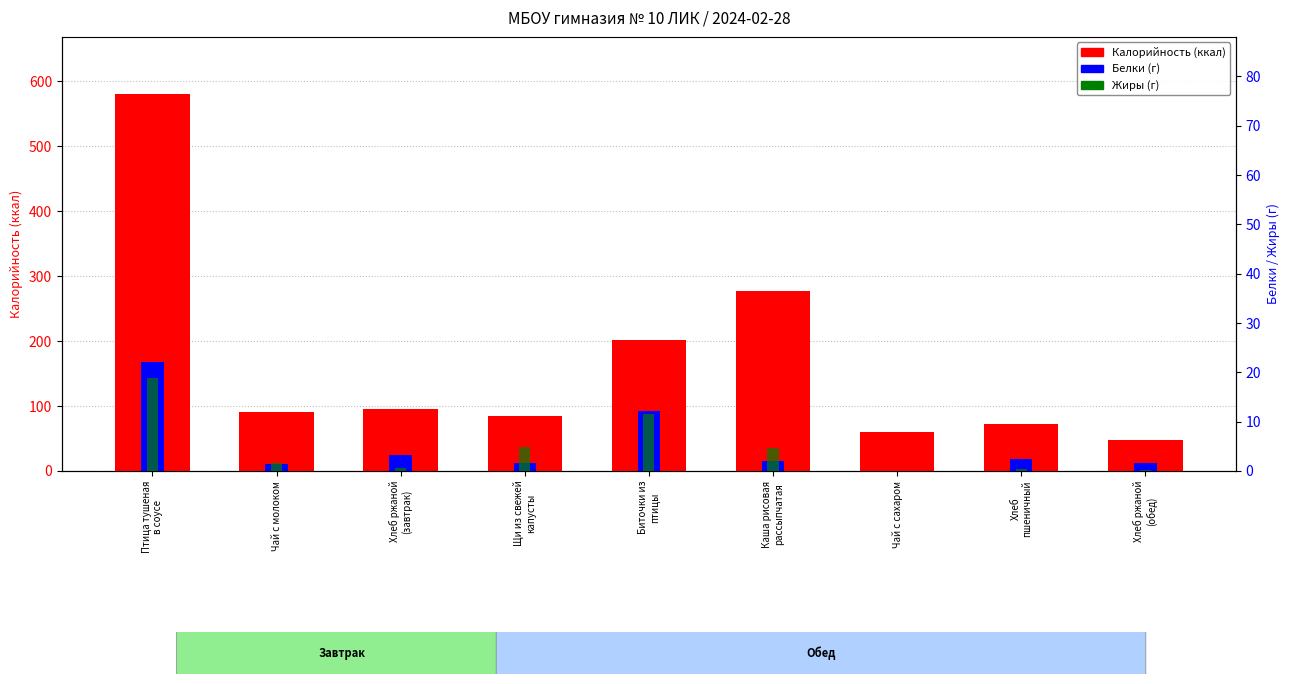

What is the label of the 9th bar from the right?

Птица тушеная
в соусе